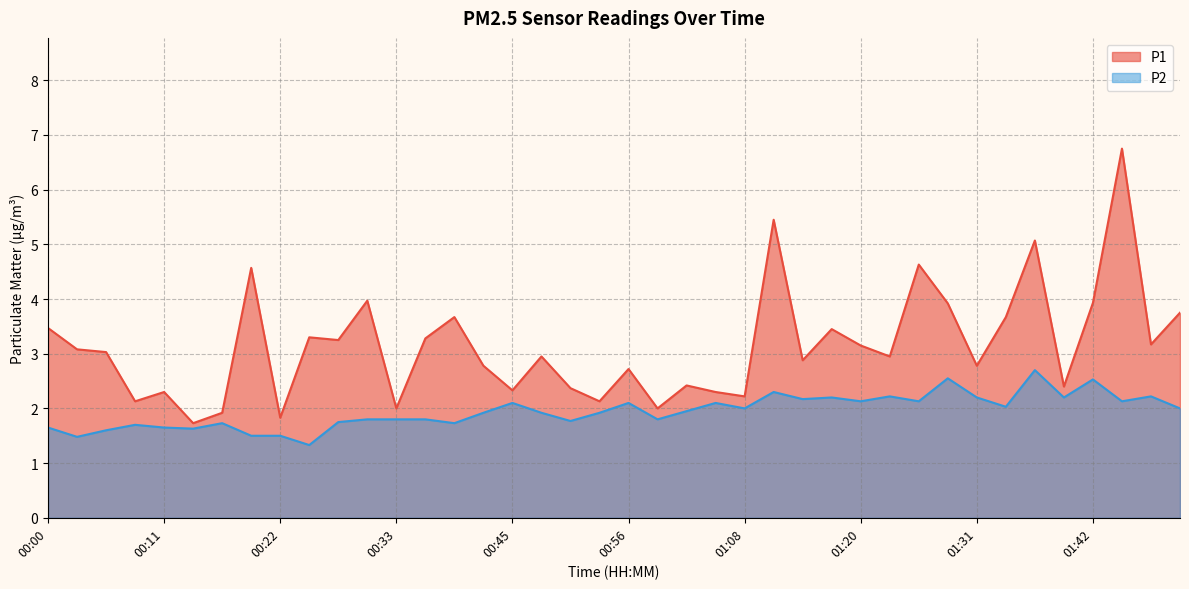

At which category is the sum across all series the highest?

01:45